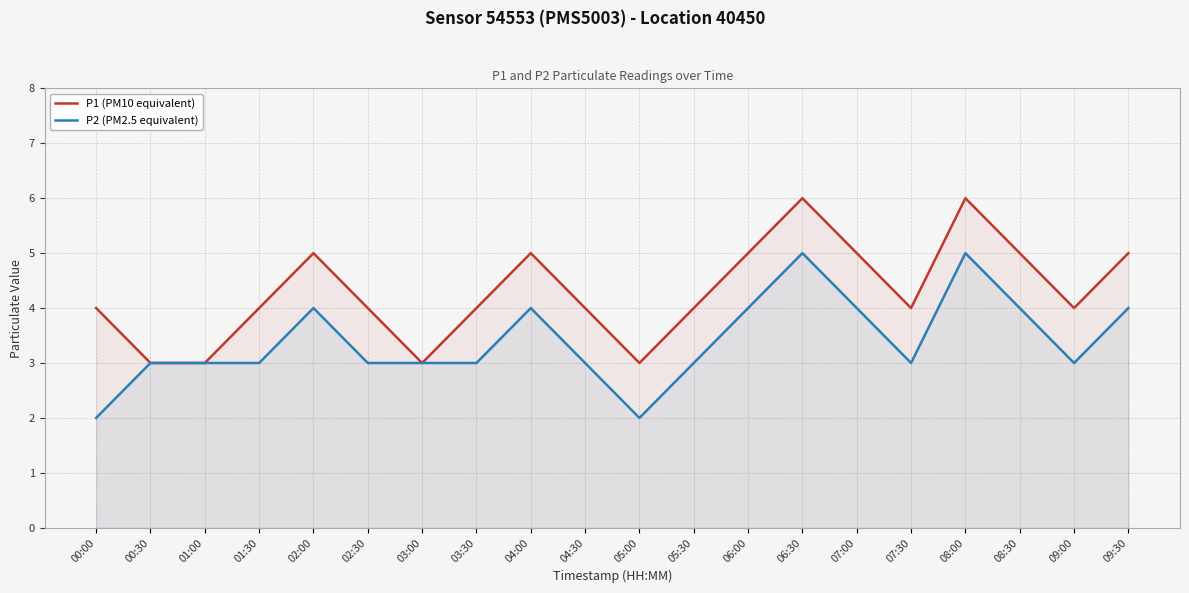

Reading right to left, transcribe all the data shown in this chart.

P1 (PM10 equivalent): 09:30=5	09:00=4	08:30=5	08:00=6	07:30=4	07:00=5	06:30=6	06:00=5	05:30=4	05:00=3	04:30=4	04:00=5	03:30=4	03:00=3	02:30=4	02:00=5	01:30=4	01:00=3	00:30=3	00:00=4
P2 (PM2.5 equivalent): 09:30=4	09:00=3	08:30=4	08:00=5	07:30=3	07:00=4	06:30=5	06:00=4	05:30=3	05:00=2	04:30=3	04:00=4	03:30=3	03:00=3	02:30=3	02:00=4	01:30=3	01:00=3	00:30=3	00:00=2